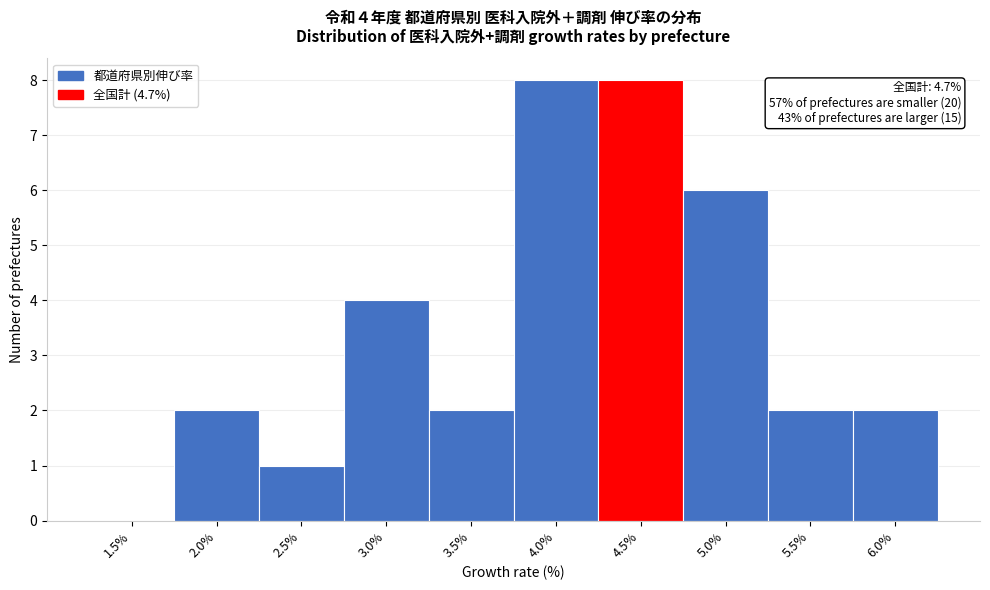

Reading left to right, list all the values displayed in this chart.

1.5%=0	2.0%=2	2.5%=1	3.0%=4	3.5%=2	4.0%=8	4.5%=8	5.0%=6	5.5%=2	6.0%=2